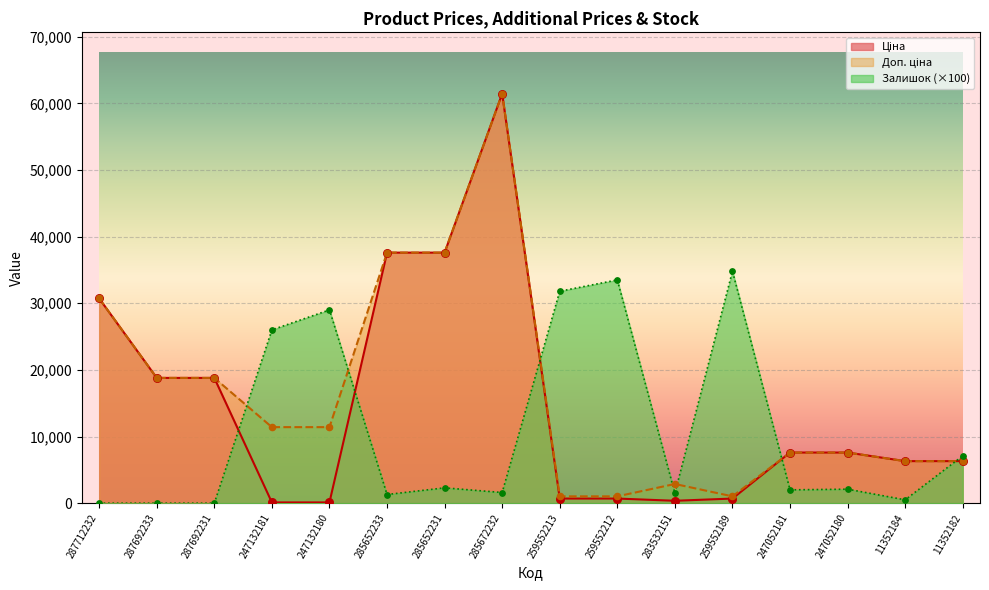

At which category is the sum across all series the highest?

285672232